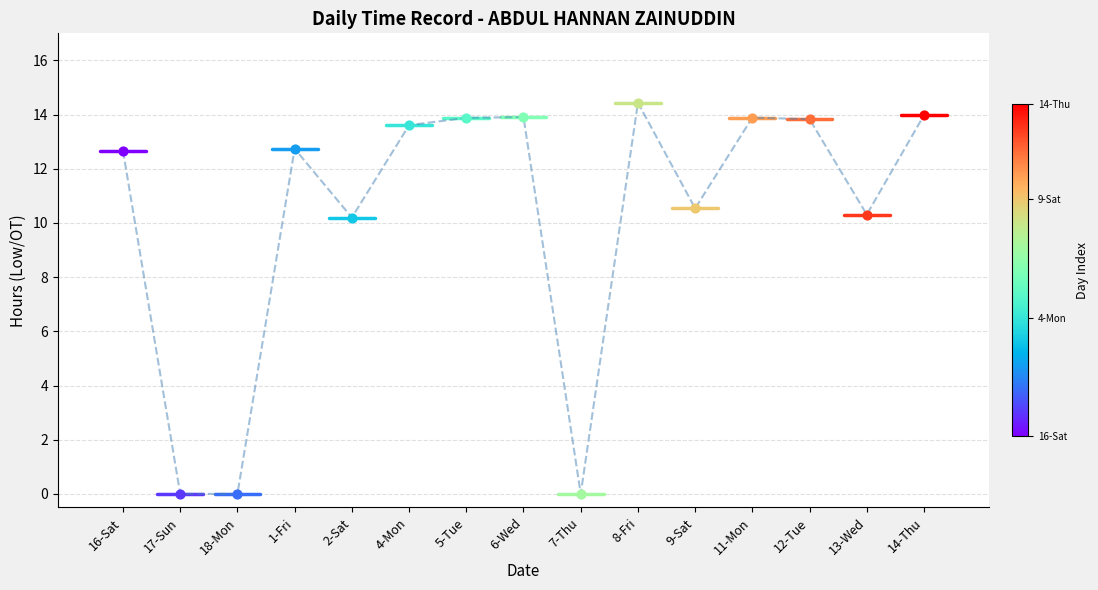

What is the ratio of the value at 4-Mon to the value at 13-Wed?

1.3